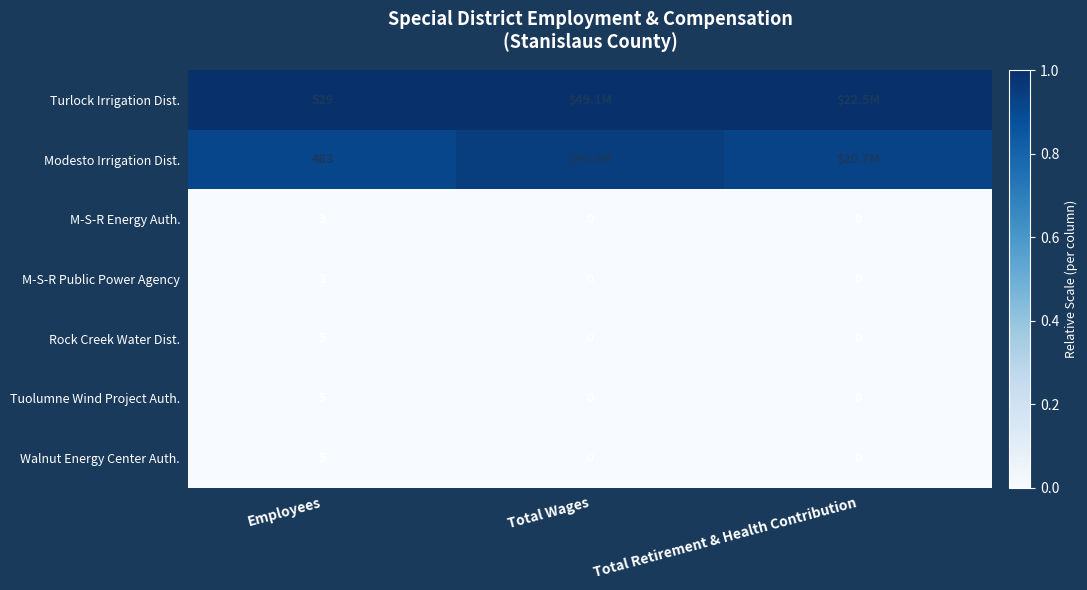

Is the value of Walnut Energy Center Auth. at Employees greater than the value of M-S-R Energy Auth. at Employees?

Yes